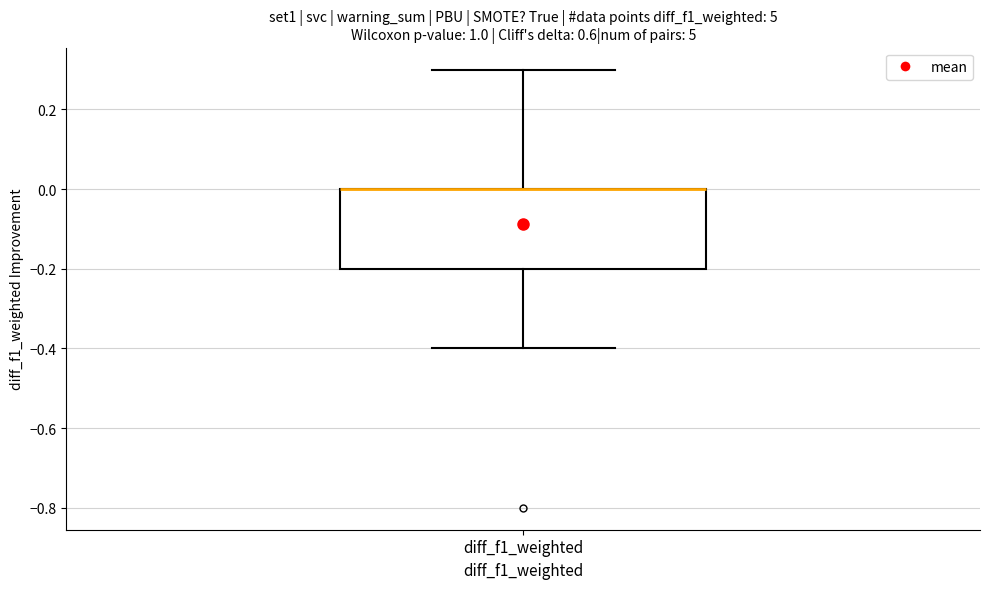

Where does the upper whisker of the box for diff_f1_weighted end on the y-axis? The values are not printed on the chart, so give them approximately, as read against the axis.

0.3